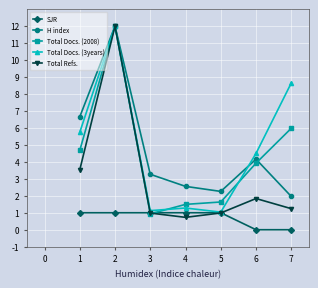

Rank the series by their maximum value, from lowest to highest.

SJR, H index, Total Docs. (2008), Total Docs. (3years), Total Refs.